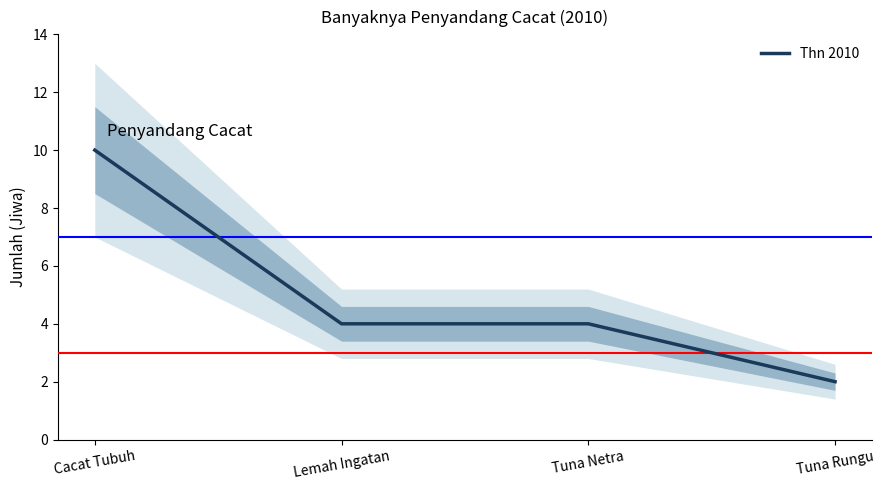

What is the minimum value shown in the chart?

2